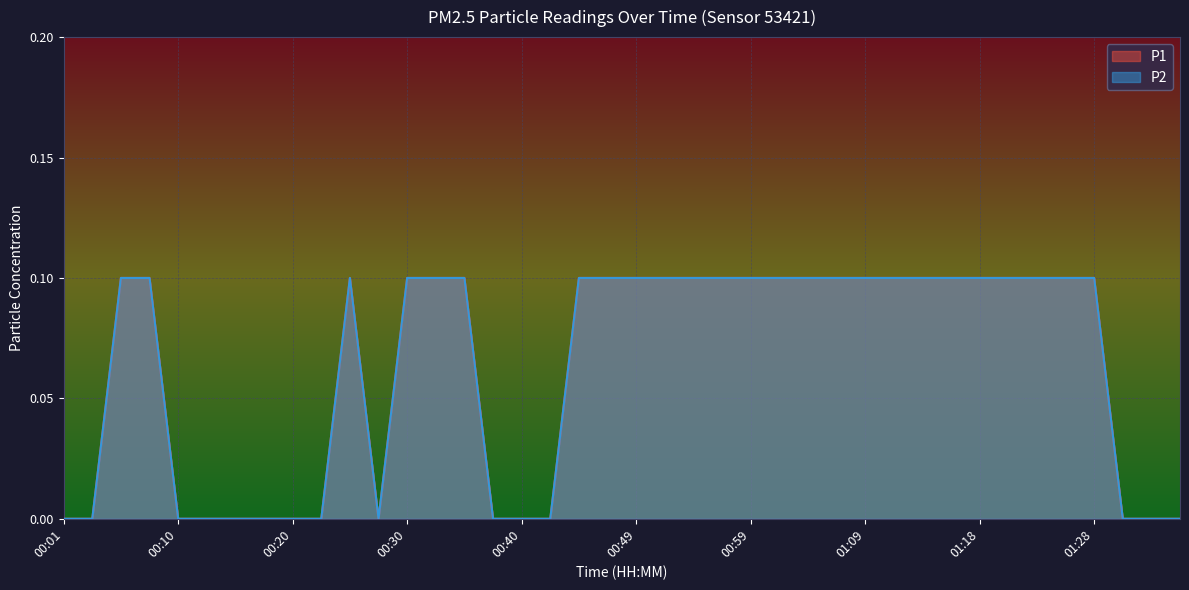

Which has a higher value, 00:05 or 01:16?

00:05